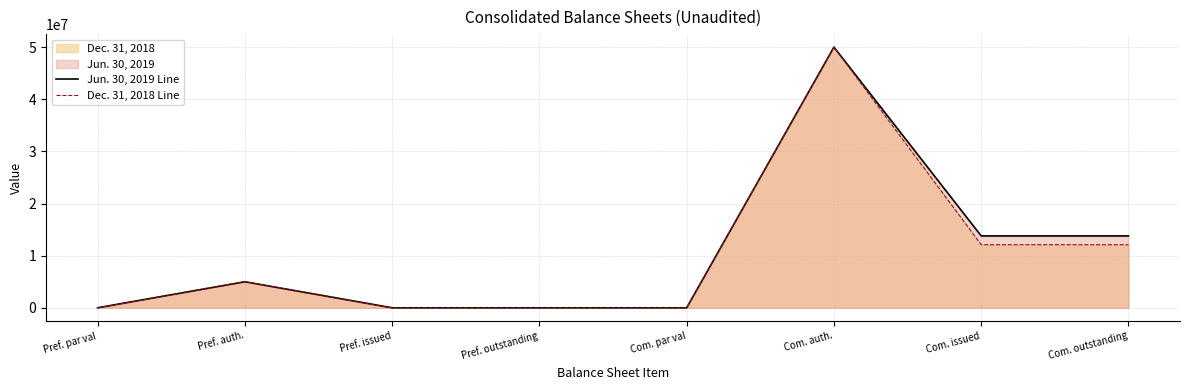

Is it true that Dec. 31, 2018 Line equals 12103753 at Com. issued?

True